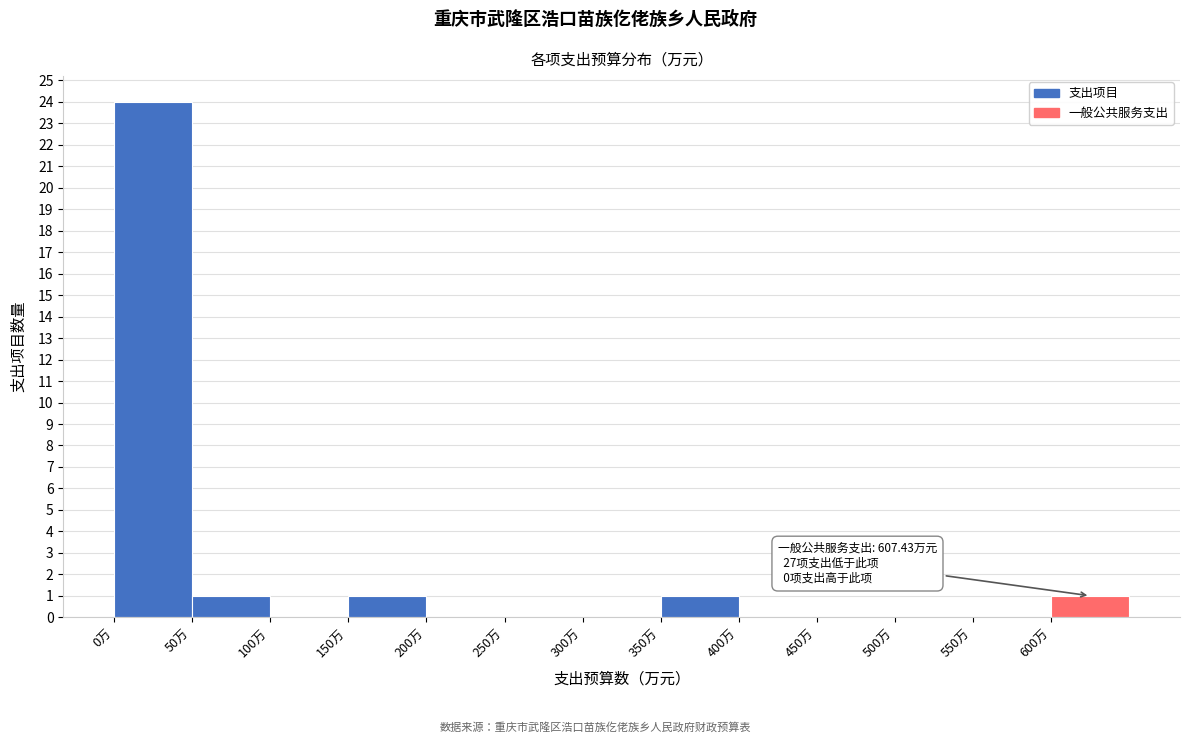

Which range on the x-axis has the tallest bar?

0 to 50